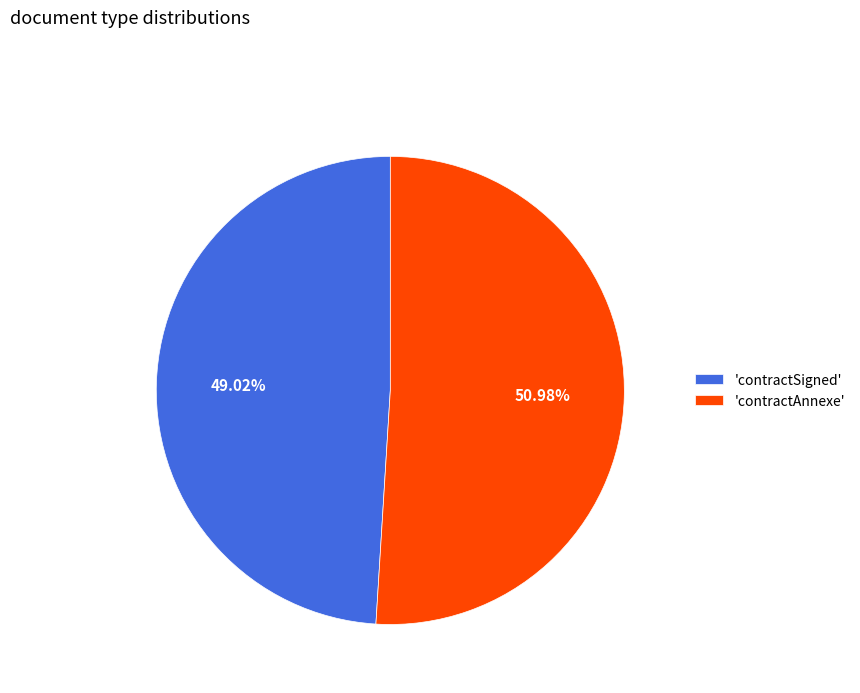

Approximately how many times larger is the value at 'contractAnnexe' compared to 'contractSigned'?

1.0